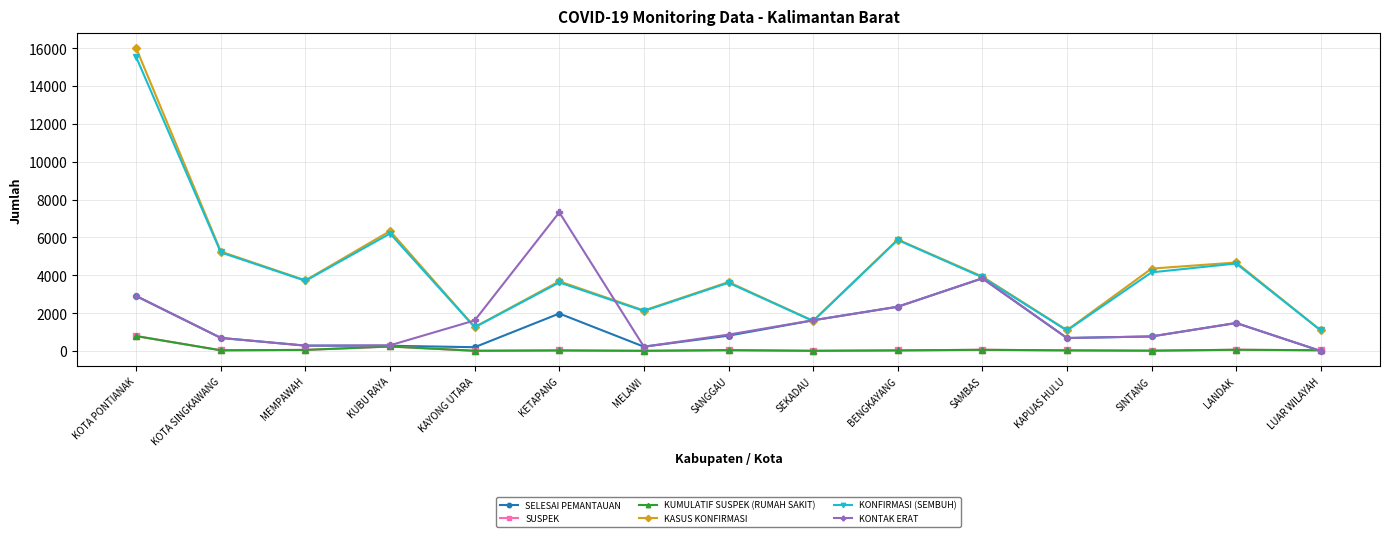

True or false: KONTAK ERAT and SELESAI PEMANTAUAN intersect in this chart.

False